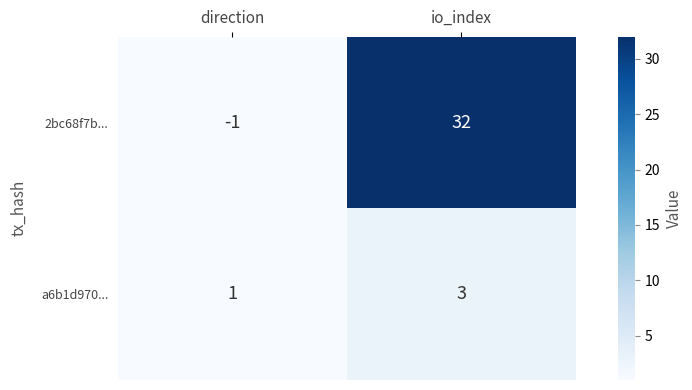

Which series has the widest spread of values?

2bc68f7b...